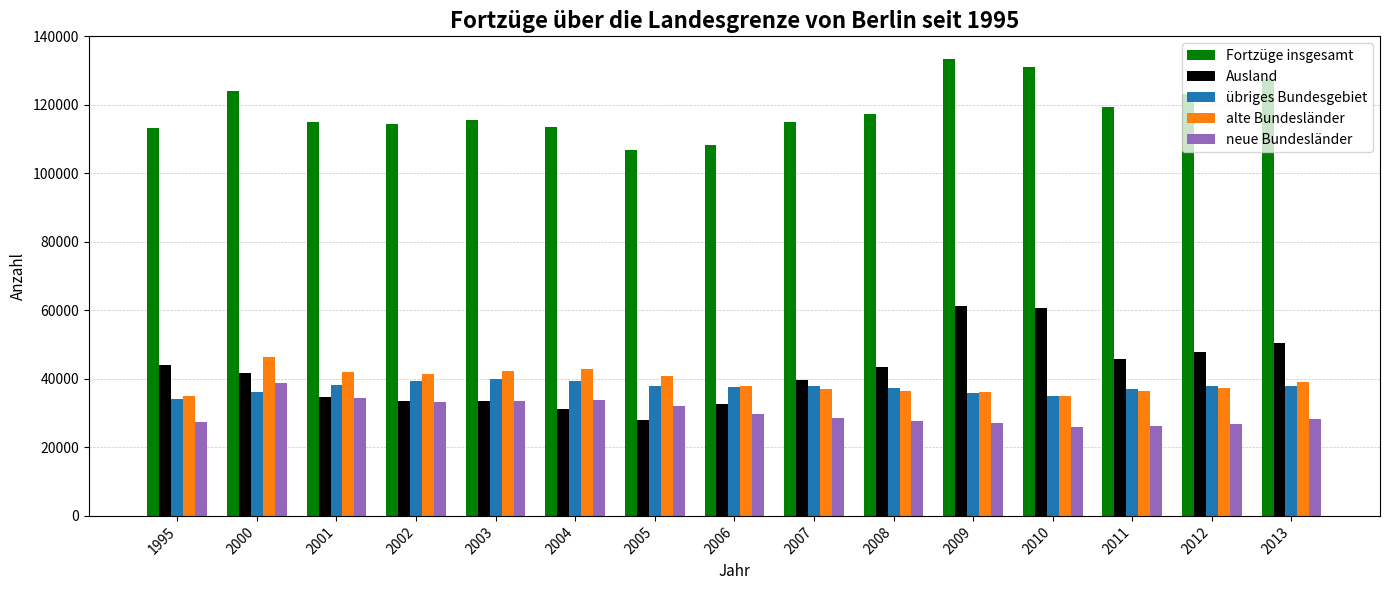

Which series has the largest range (max minus min)?

Ausland